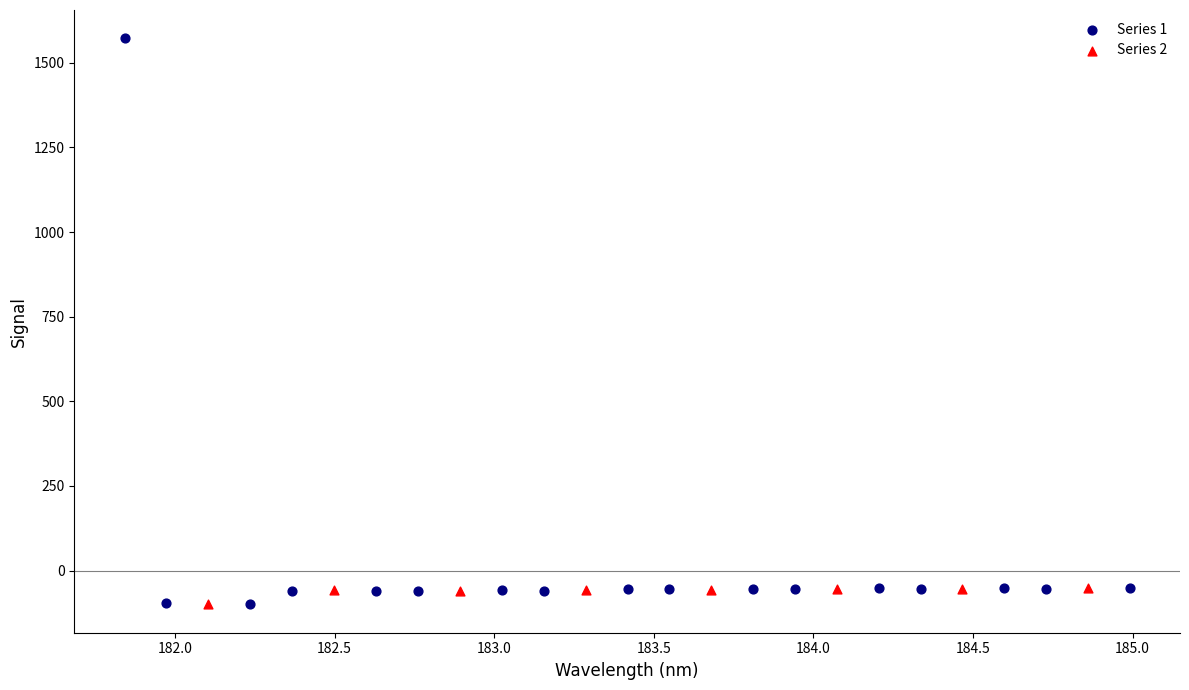

Which series reaches the maximum Y coordinate?

Series 1